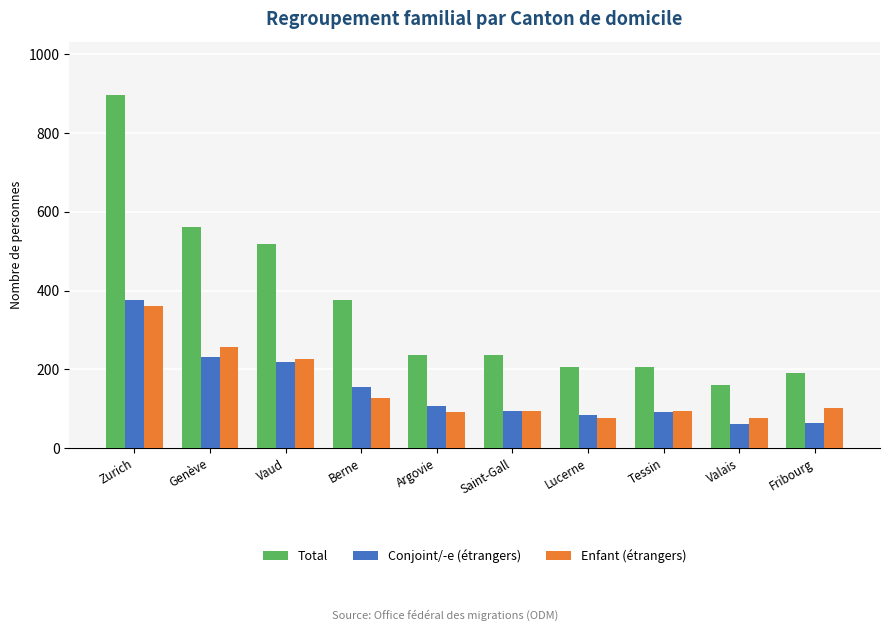

What is the value of the Conjoint/-e (étrangers) bar at the 1st from the left?

375